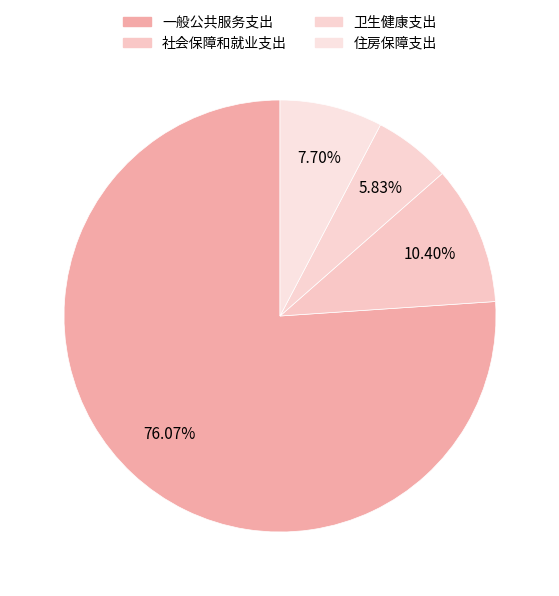

To the nearest percent, what is the difference between the 社会保障和就业支出 and 住房保障支出 slice percentages?

3%